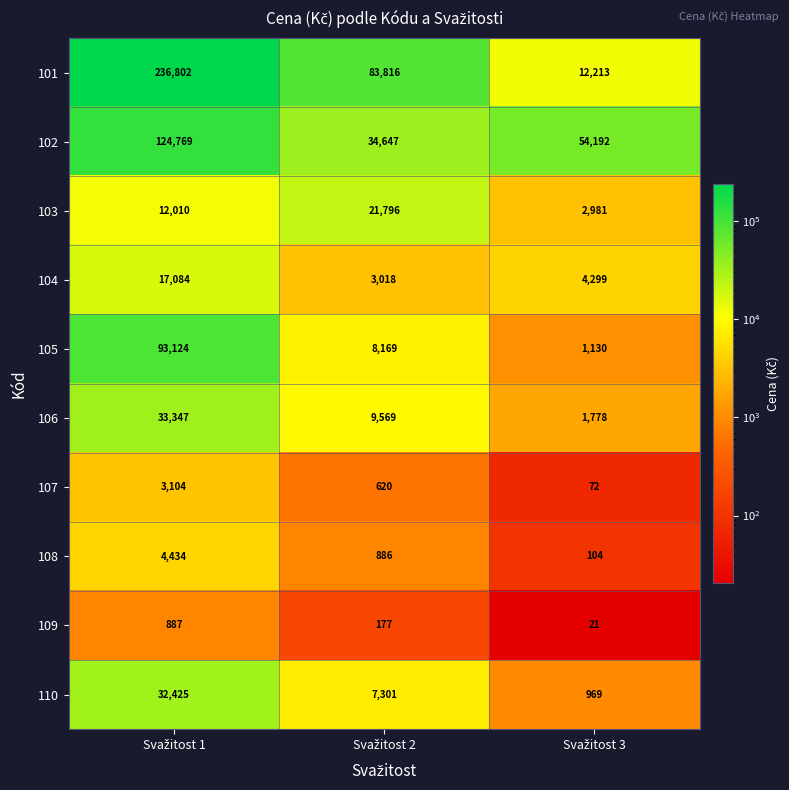

Which series has the largest total across all categories?

101